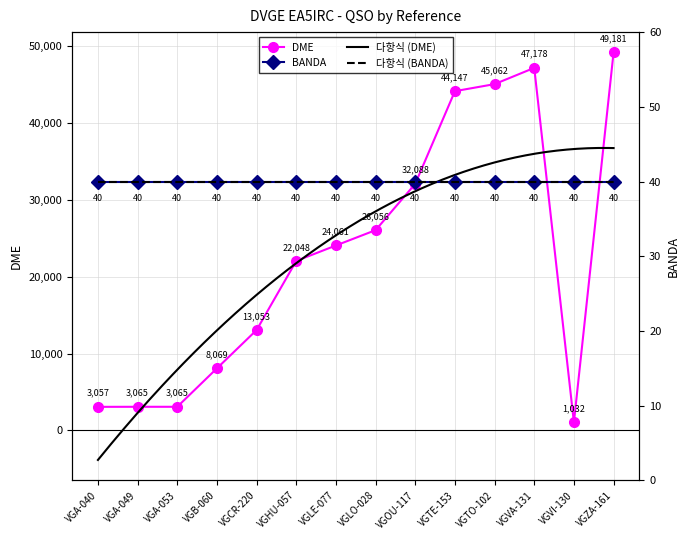

Count the number of categories in the chart.

14